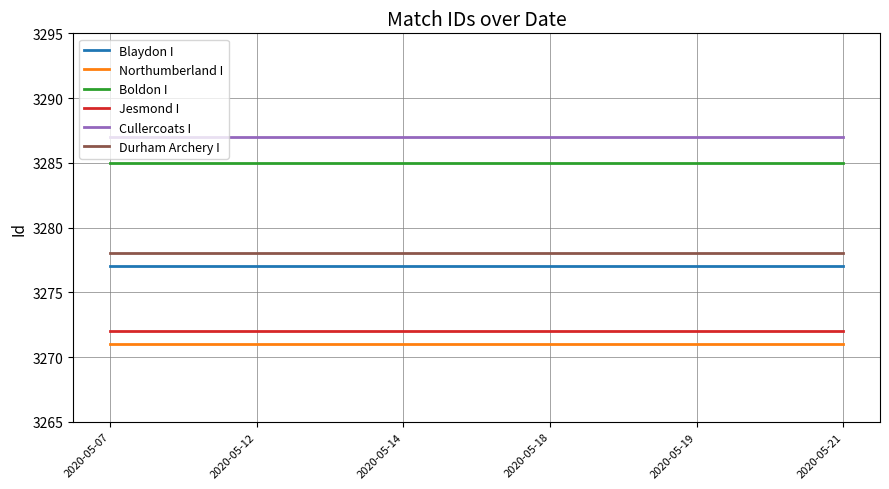

What is the spread (max minus min) of values at 2020-05-18?

16